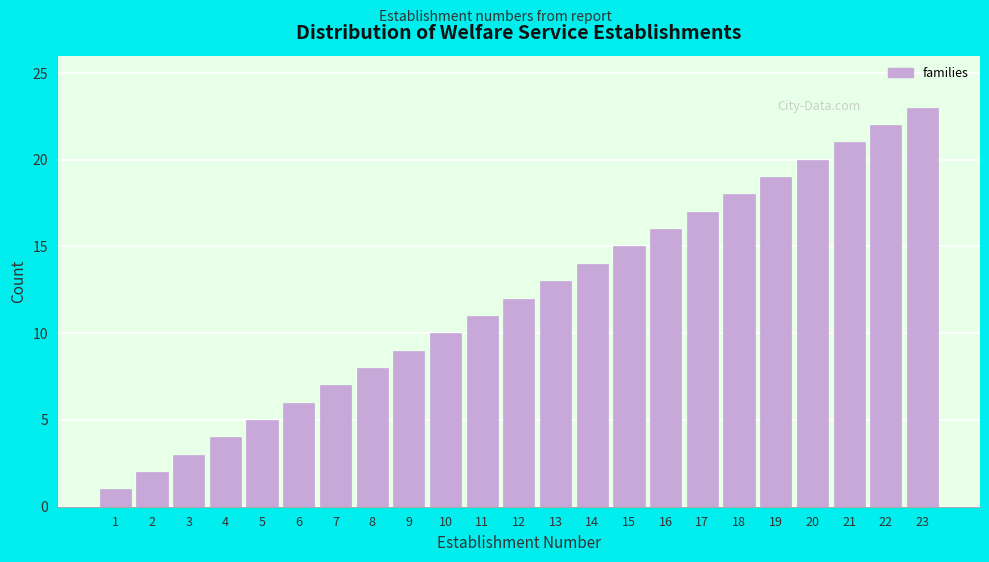

List the labels in order of value, largest first.

23, 22, 21, 20, 19, 18, 17, 16, 15, 14, 13, 12, 11, 10, 9, 8, 7, 6, 5, 4, 3, 2, 1